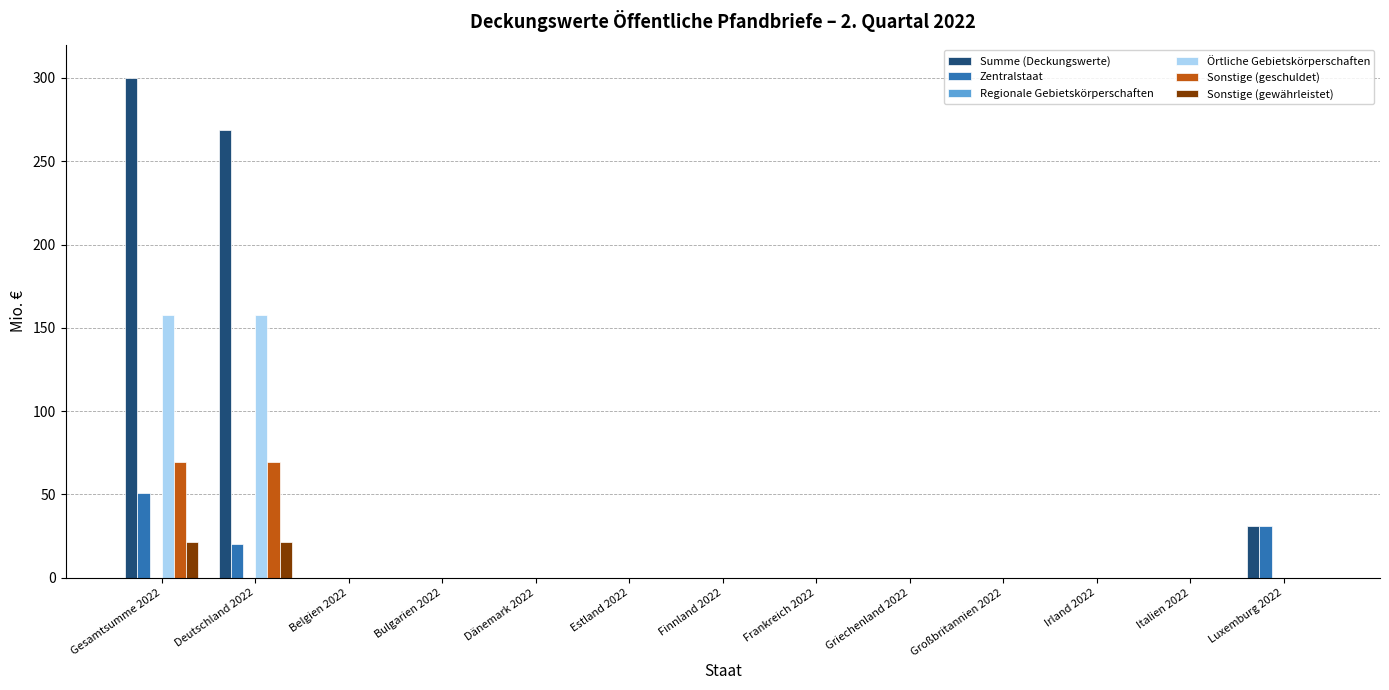

At which category is the sum across all series the highest?

Gesamtsumme 2022